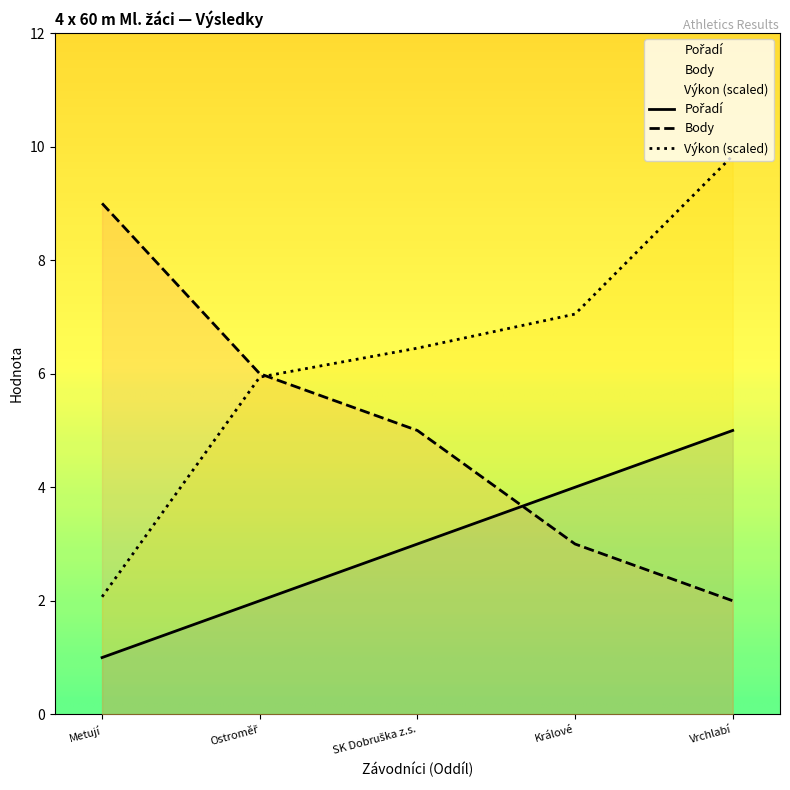

What is the sum of all Pořadí values?

15.0